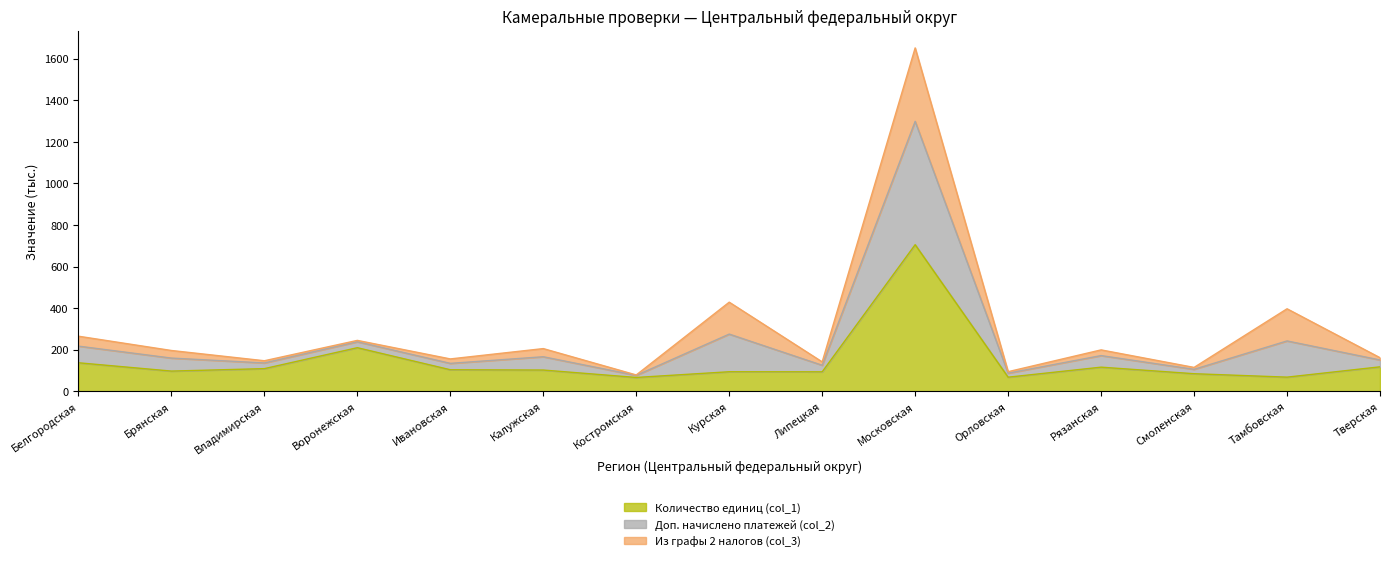

In Количество единиц (col_1), how many points are higher than both neighbors (excluding endpoints)?

4